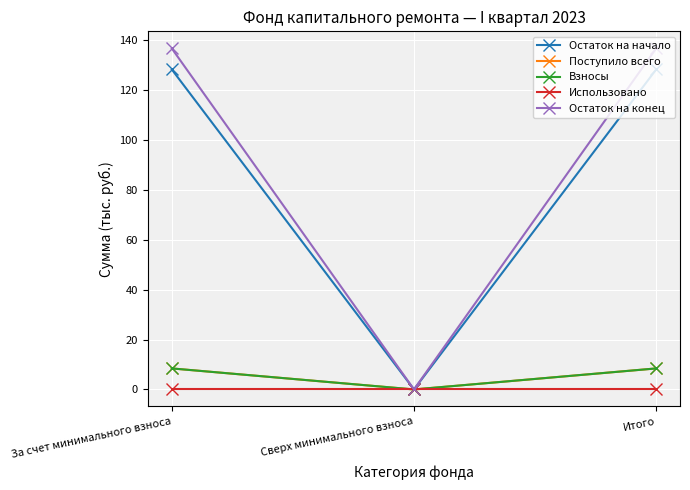

At which category is the sum across all series the highest?

За счет минимального взноса